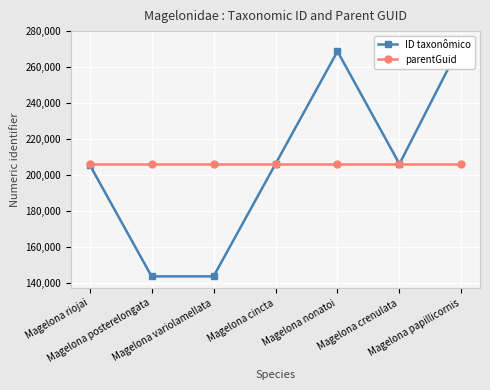

Between which two adjacent categories do parentGuid and ID taxonômico first intersect?

Magelona cincta and Magelona nonatoi